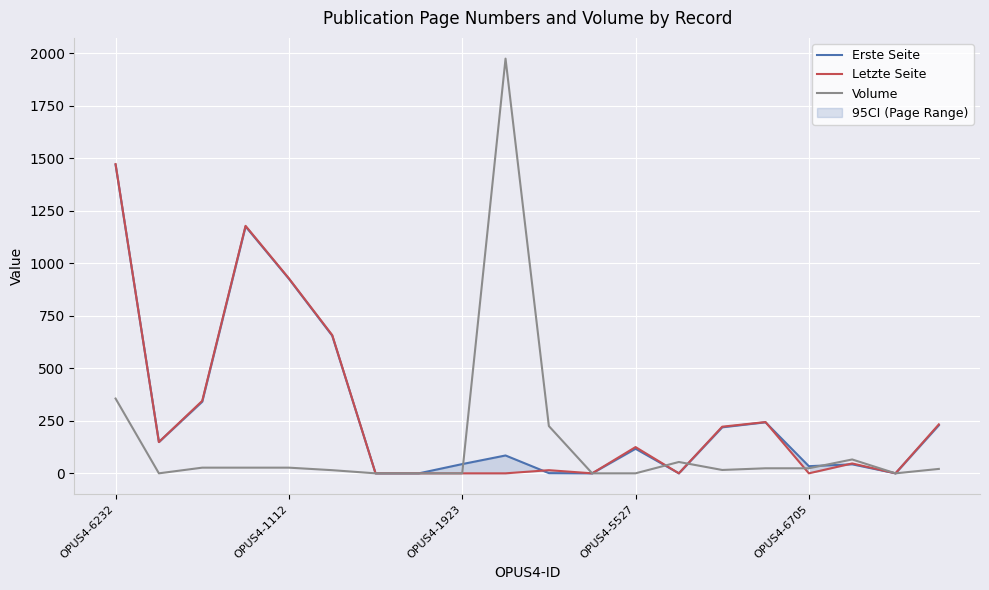

True or false: Erste Seite has more than 2 interior local peaks.

True